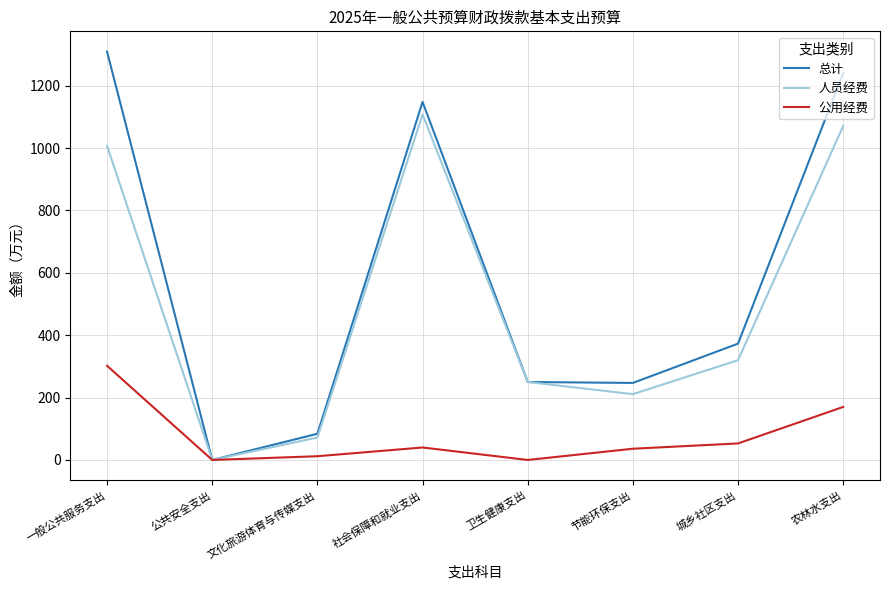

List the series in order of their peak value, highest first.

总计, 人员经费, 公用经费